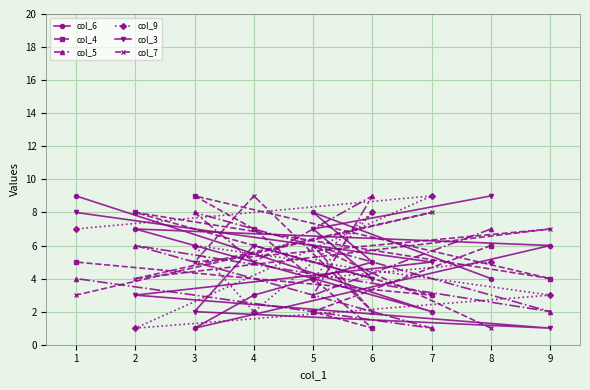

Reading left to right, list all the values displayed in this chart.

col_6: 1=9	2=7	3=1	4=3	5=8	6=5	7=2	8=4	9=6
col_4: 1=5	2=8	3=9	4=7	5=2	6=1	7=3	8=6	9=4
col_5: 1=4	2=6	3=8	4=5	5=3	6=9	7=1	8=7	9=2
col_9: 1=7	2=1	3=6	4=2	5=4	6=8	7=9	8=5	9=3
col_3: 1=8	2=3	3=2	4=6	5=7	6=4	7=5	8=9	9=1
col_7: 1=3	2=4	3=5	4=9	5=6	6=2	7=8	8=1	9=7